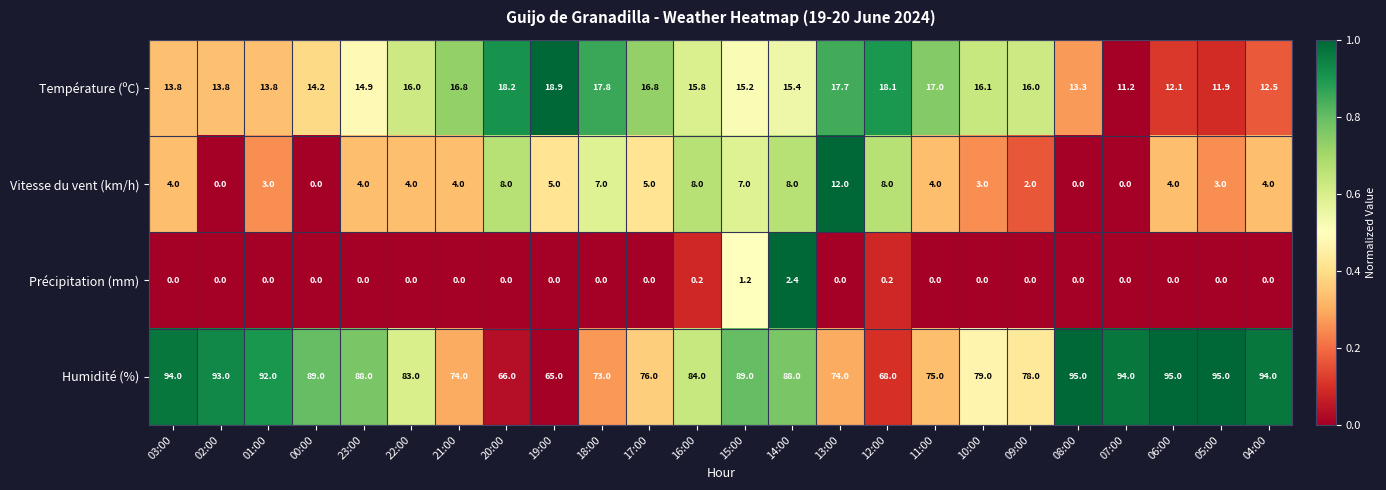

What is the maximum value for Vitesse du vent (km/h)?

12.0